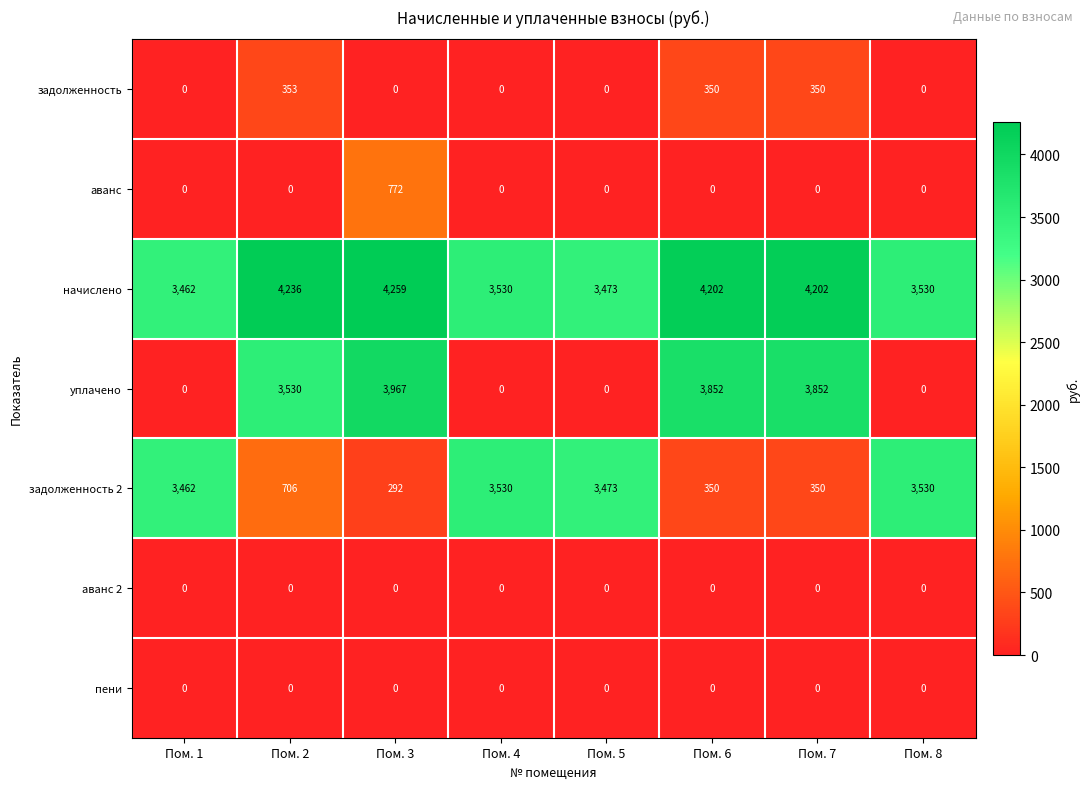

Where is уплачено nearest to the value 1983?

Пом. 2